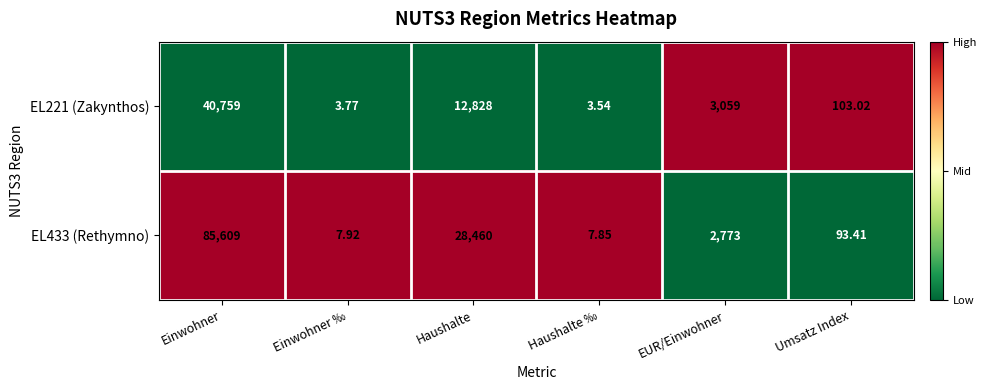

At which category is the sum across all series the highest?

Einwohner